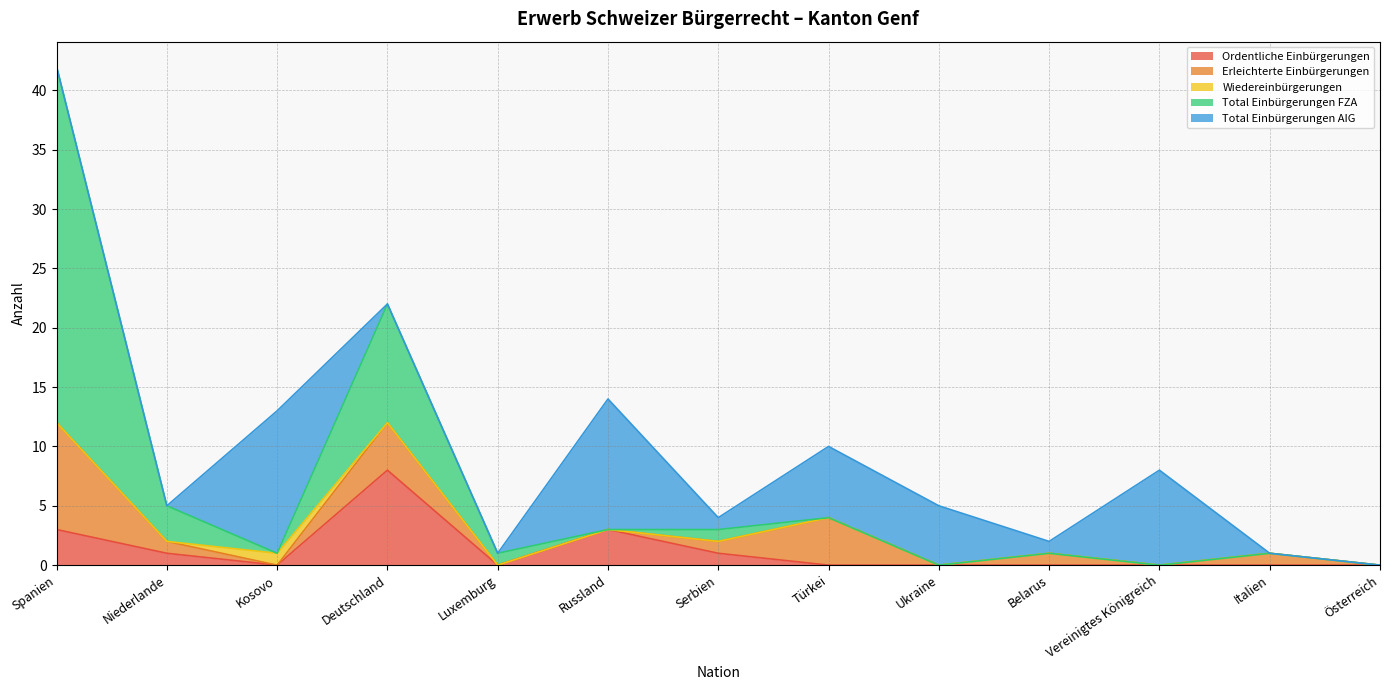

What is the maximum value for Ordentliche Einbürgerungen?

8